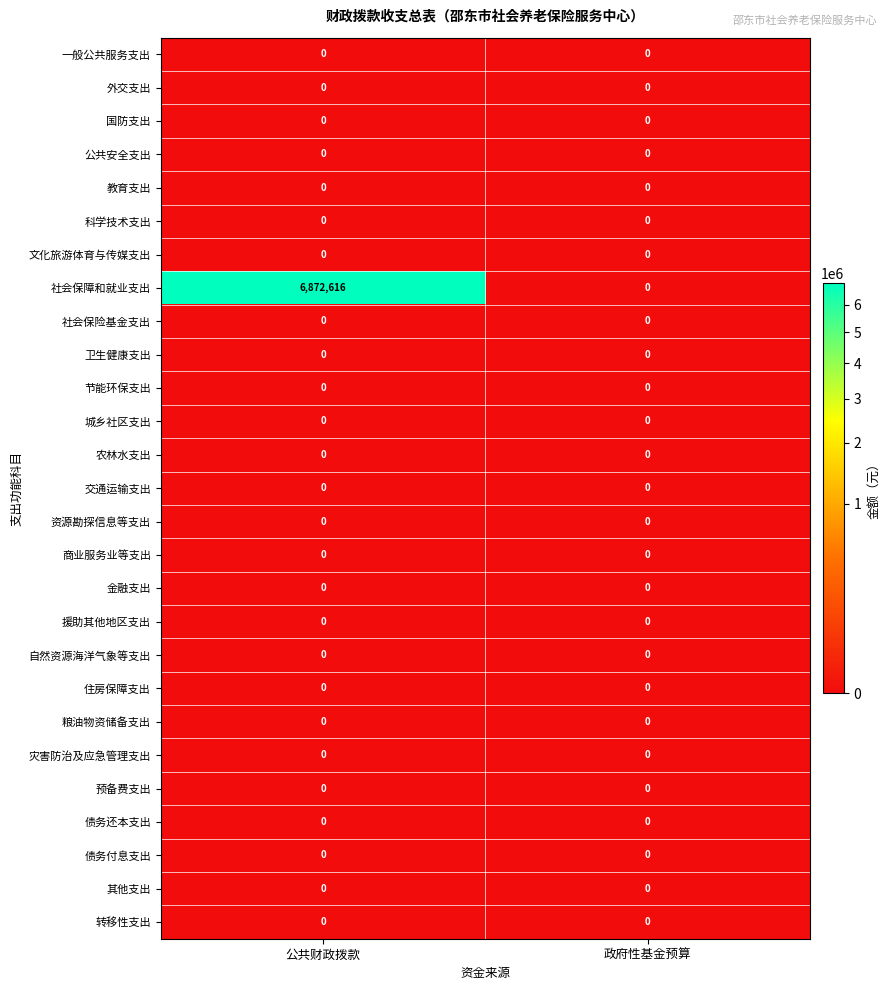

At which category does the chart reach its peak across all series?

公共财政拨款